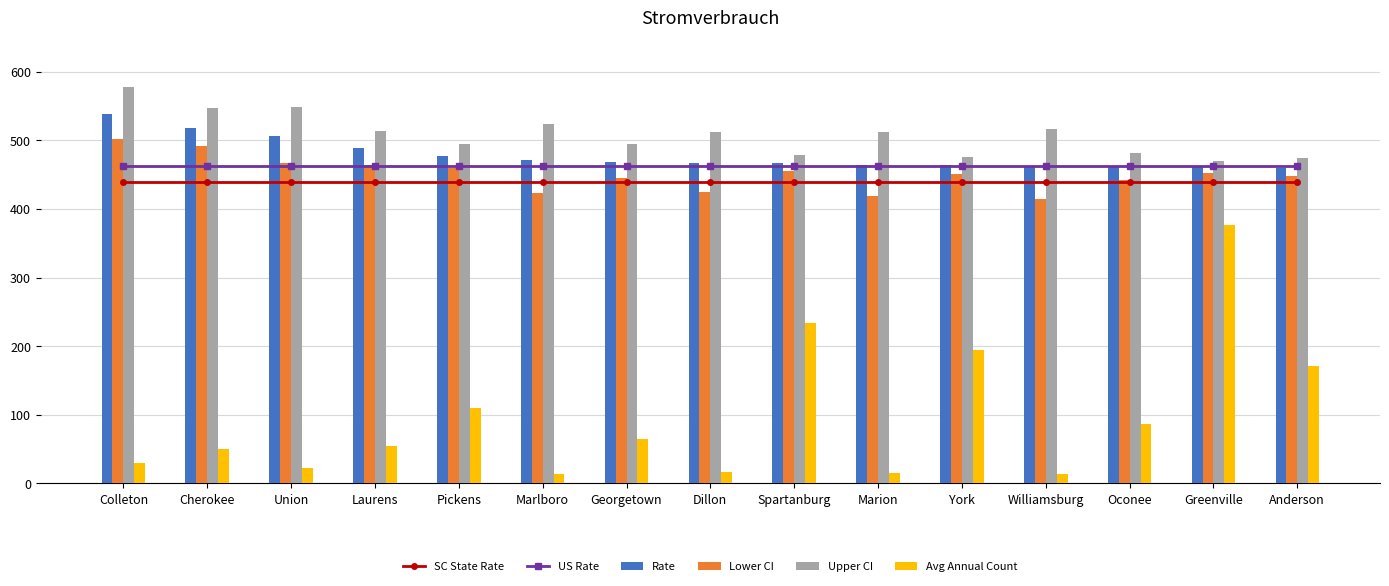

Between Colleton and Spartanburg, which is larger?

Colleton